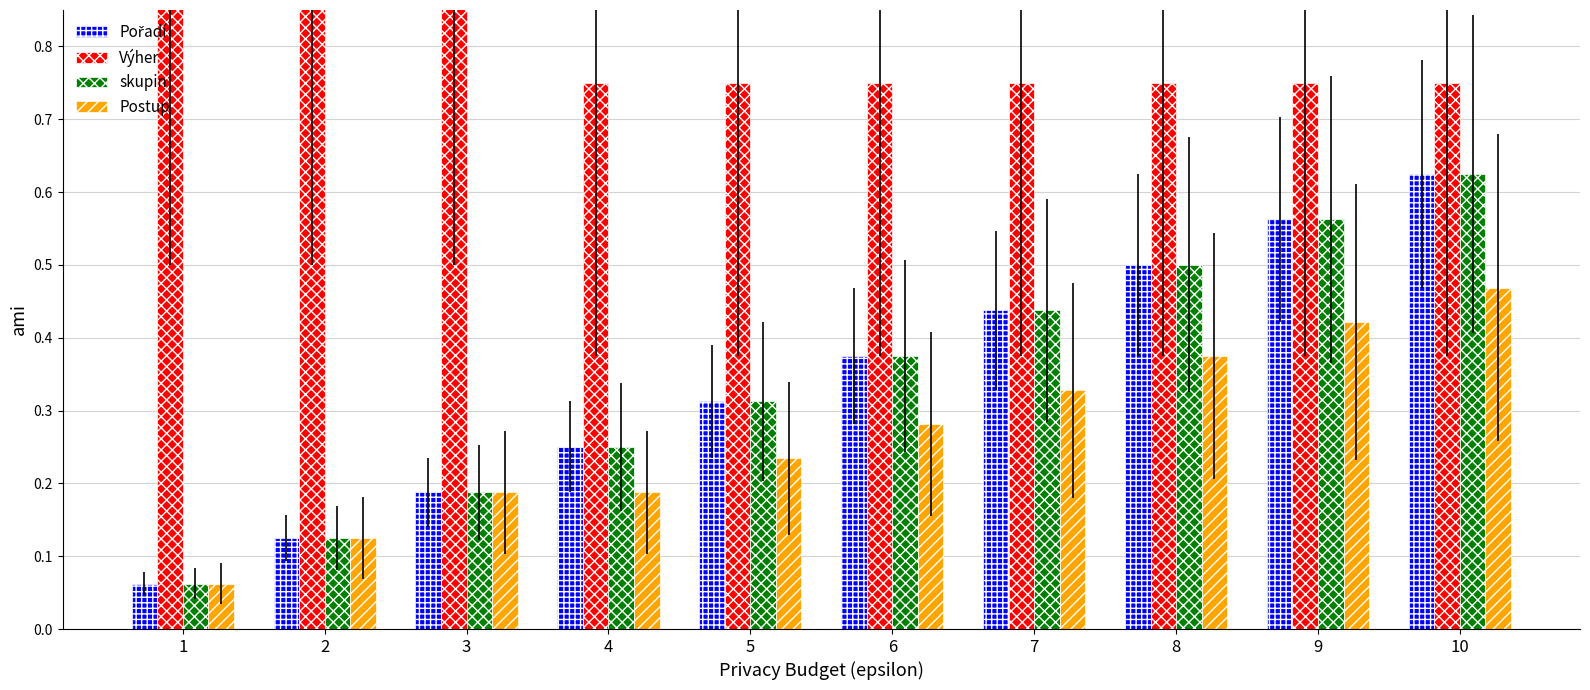

What is the sum of the Výher values at 8 and 1?

1.8